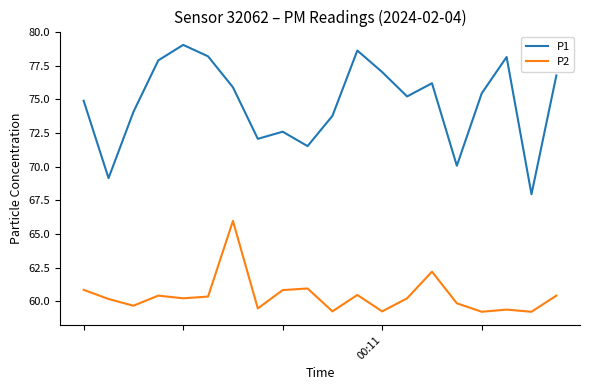

Which series has the largest total across all categories?

P1